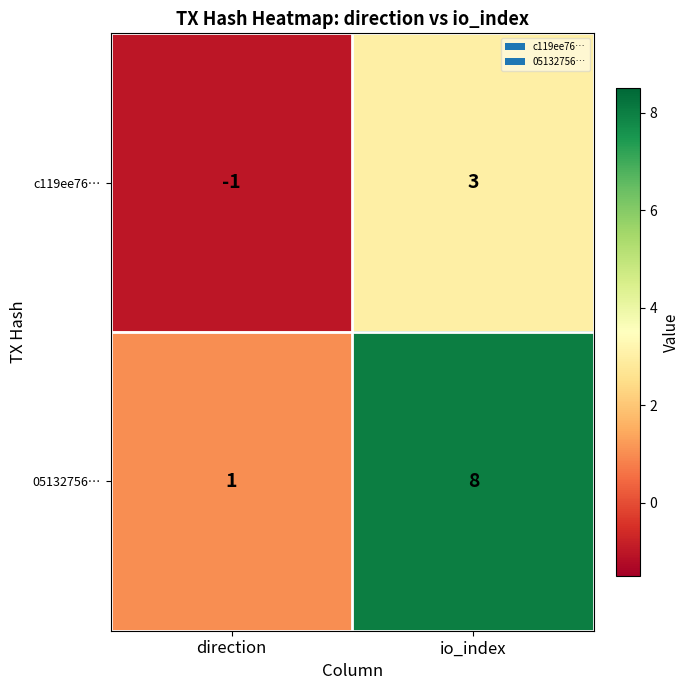

Reading left to right, extract all data points from this chart.

c119ee76…: -1	3
05132756…: 1	8